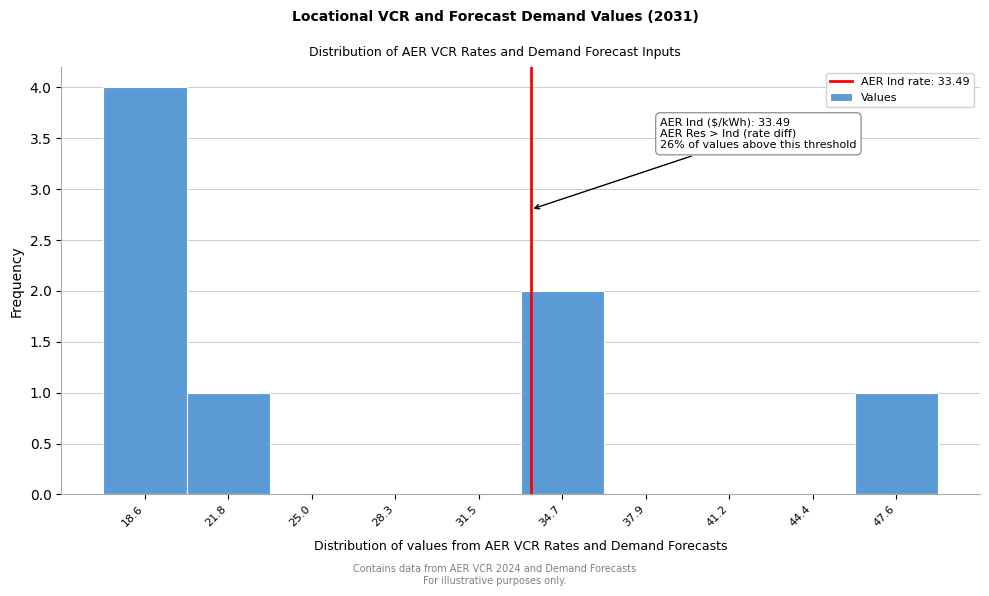

Over which range of the x-axis is the bar tallest?

17.0 to 20.0